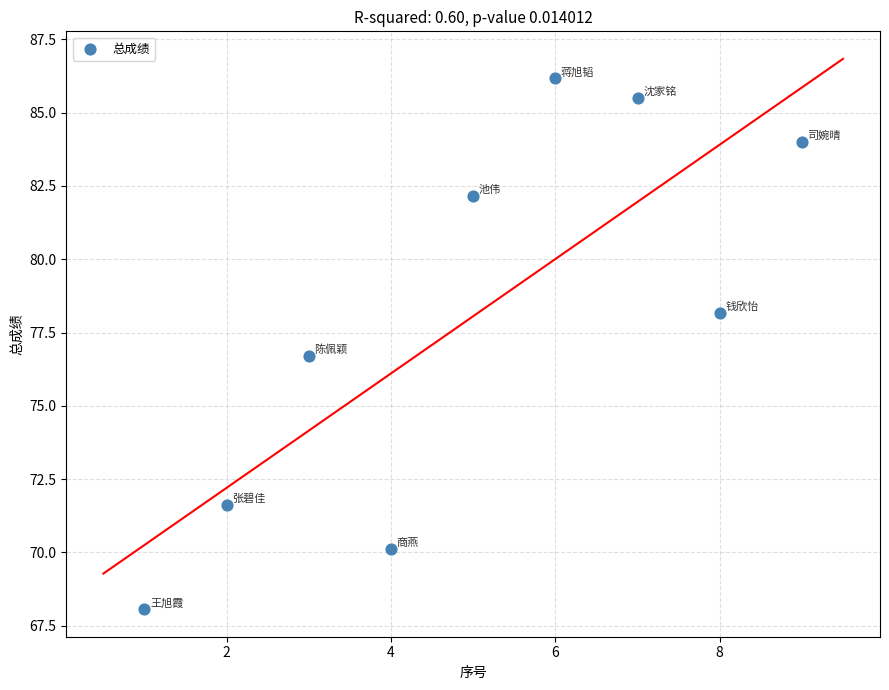

What Y value in the scatter plot is closest to 77?

76.7